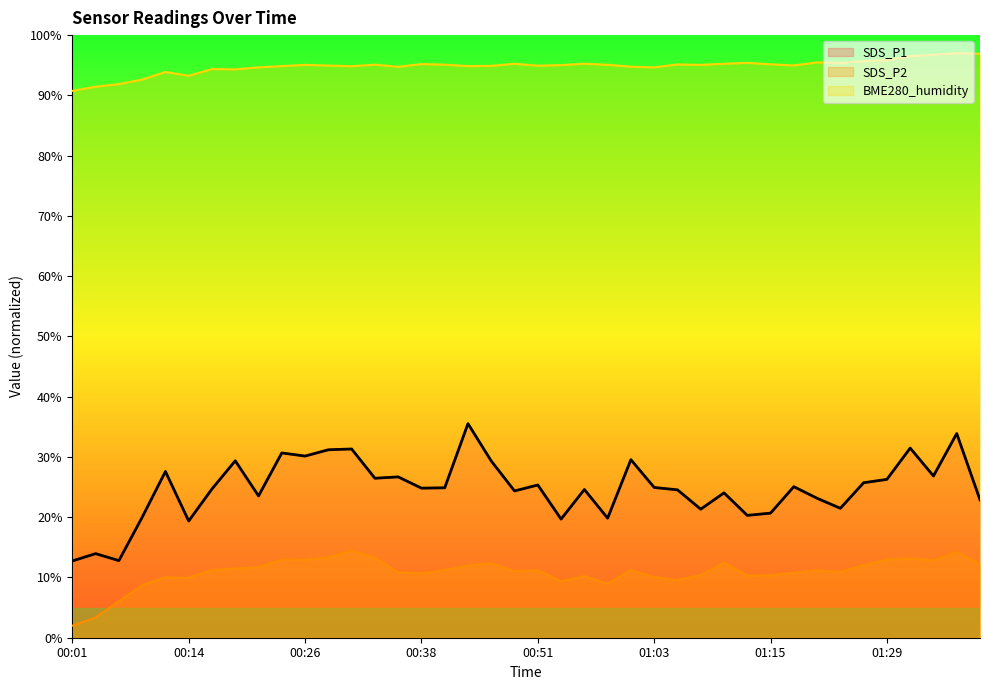

What is the average value of the SDS_P2 series?

10.9